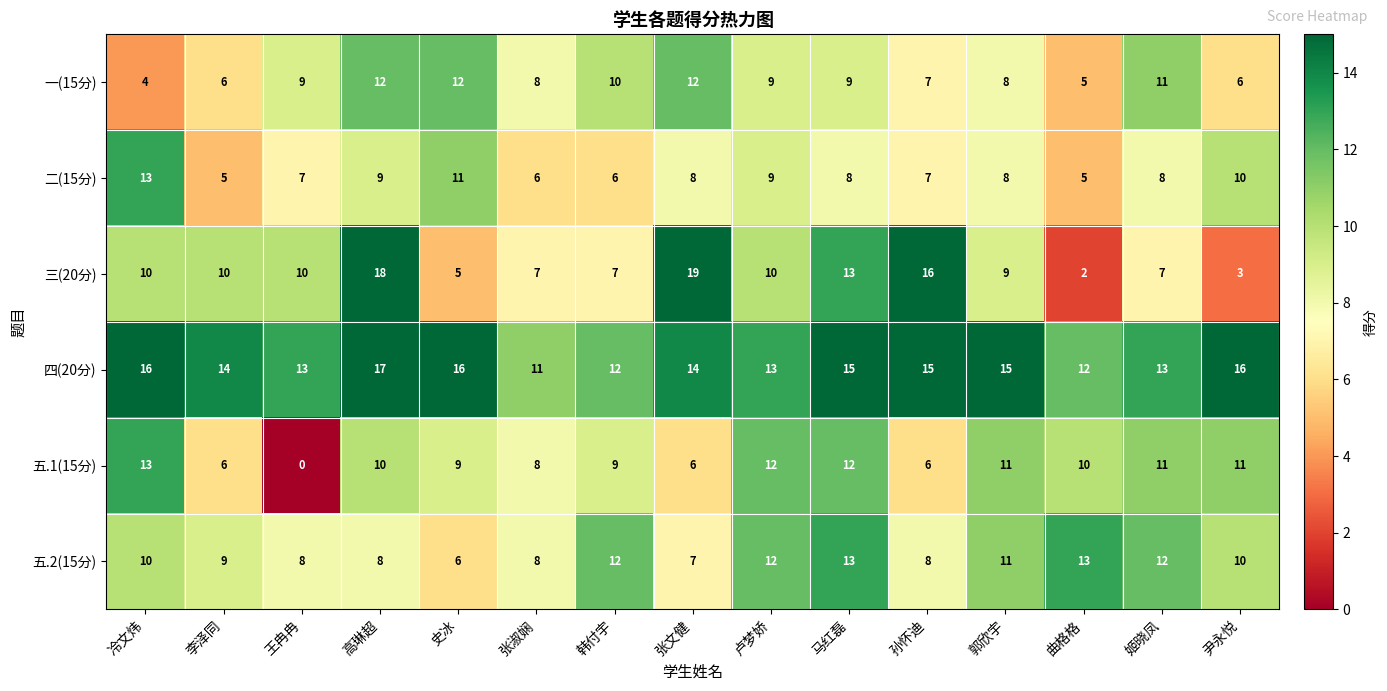

At how many categories does at least one series exceed 8?

15